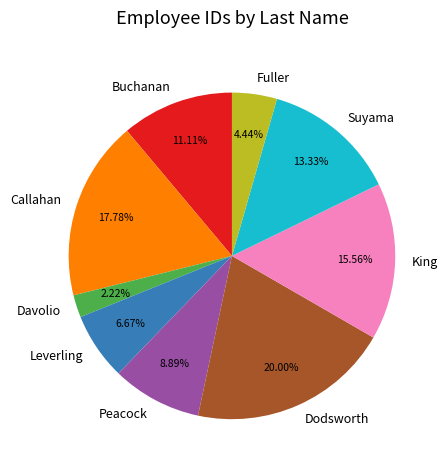

Which slice is the largest?

Dodsworth